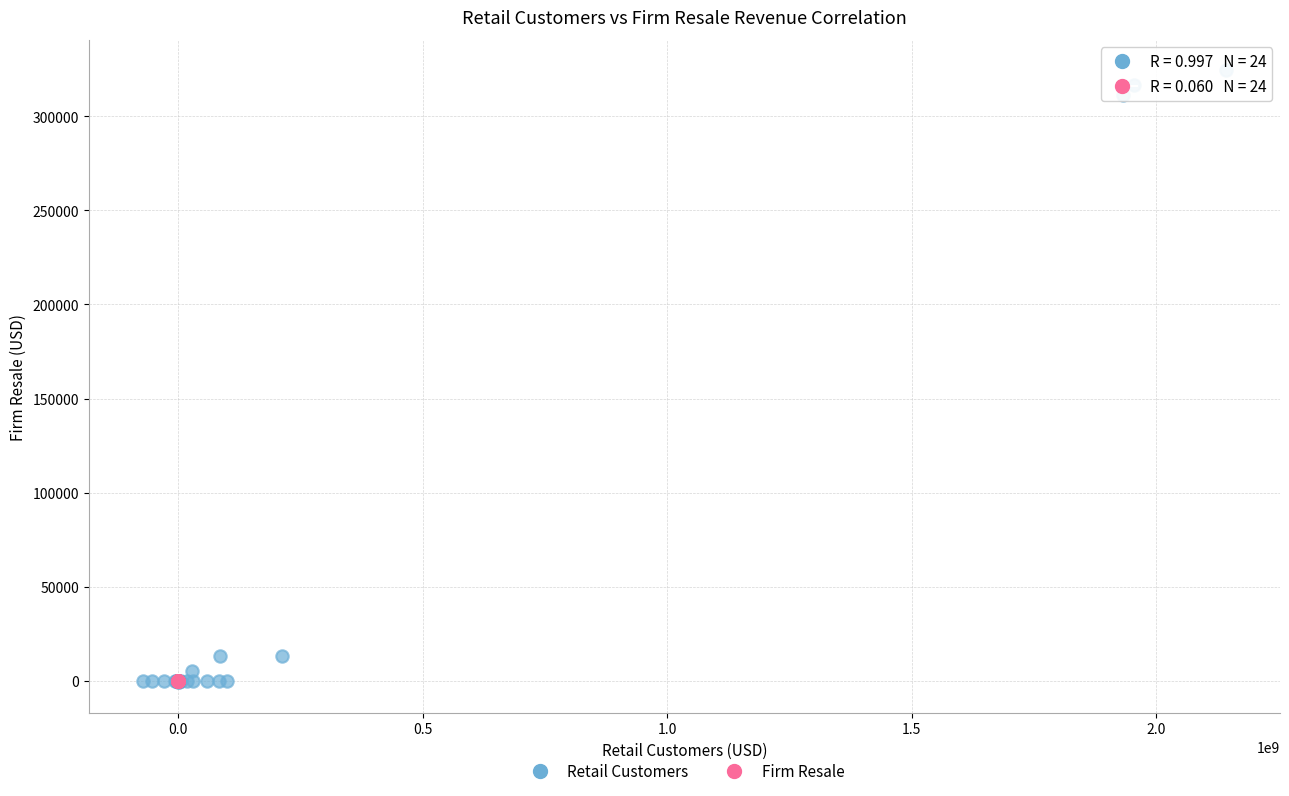

What are all the series names shown in the legend?

Retail Customers, Firm Resale